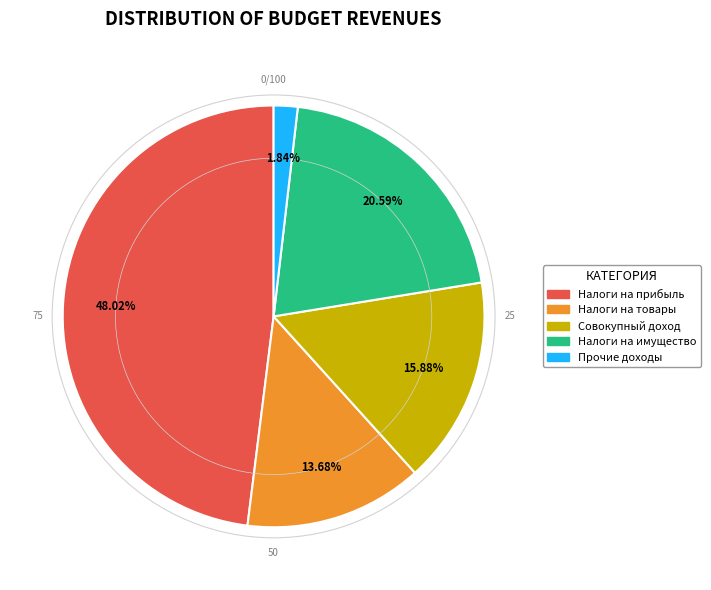

Is there any slice that represents more than half of the pie?

No